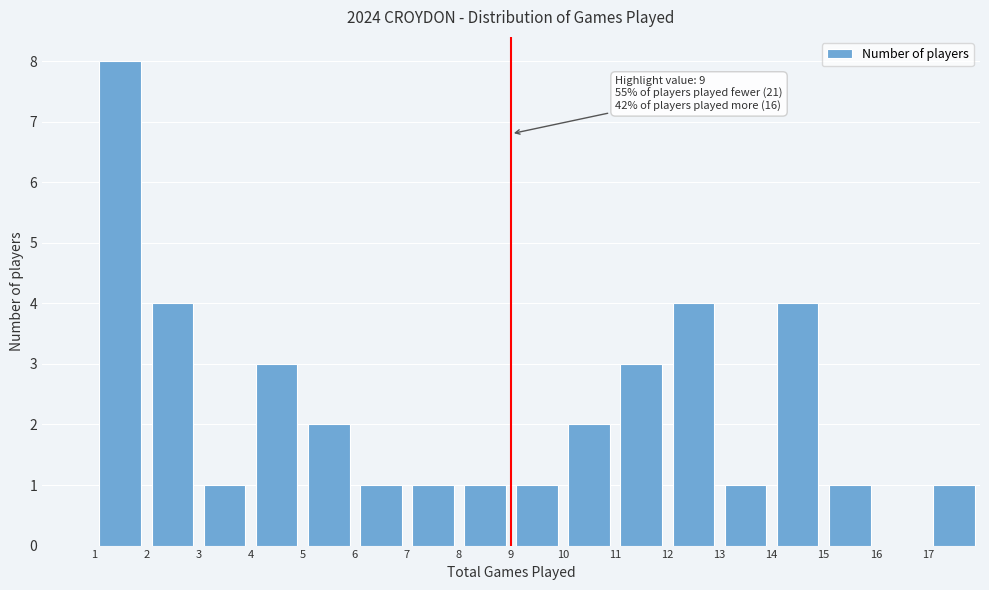

Over which range of the x-axis is the bar tallest?

1 to 2